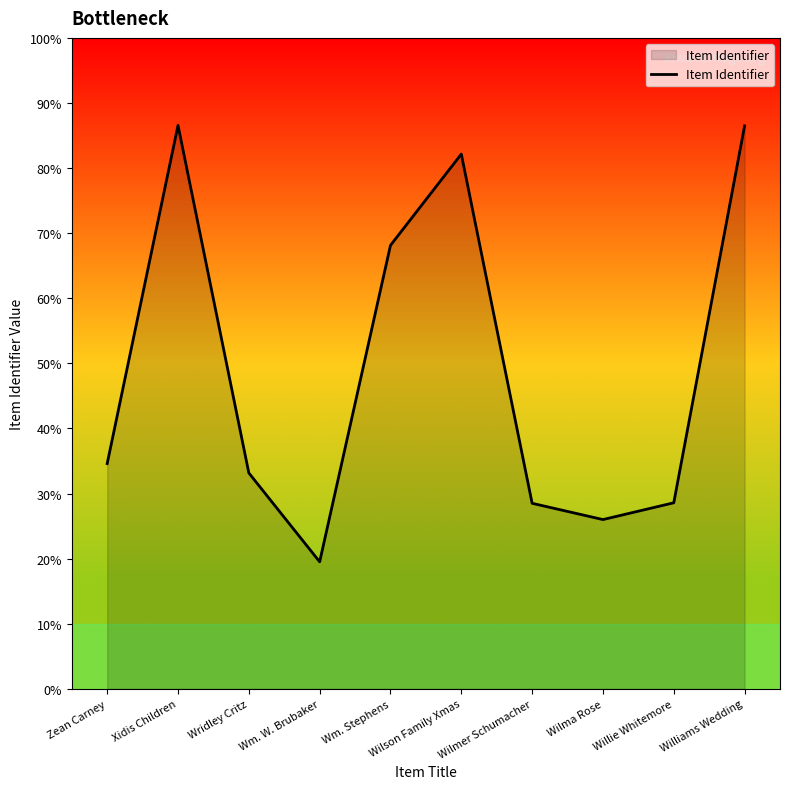

List the labels in order of value, smallest first.

Wm. W. Brubaker, Wilma Rose, Wilmer Schumacher, Willie Whitemore, Wridley Critz, Zean Carney, Wm. Stephens, Wilson Family Xmas, Williams Wedding, Xidis Children